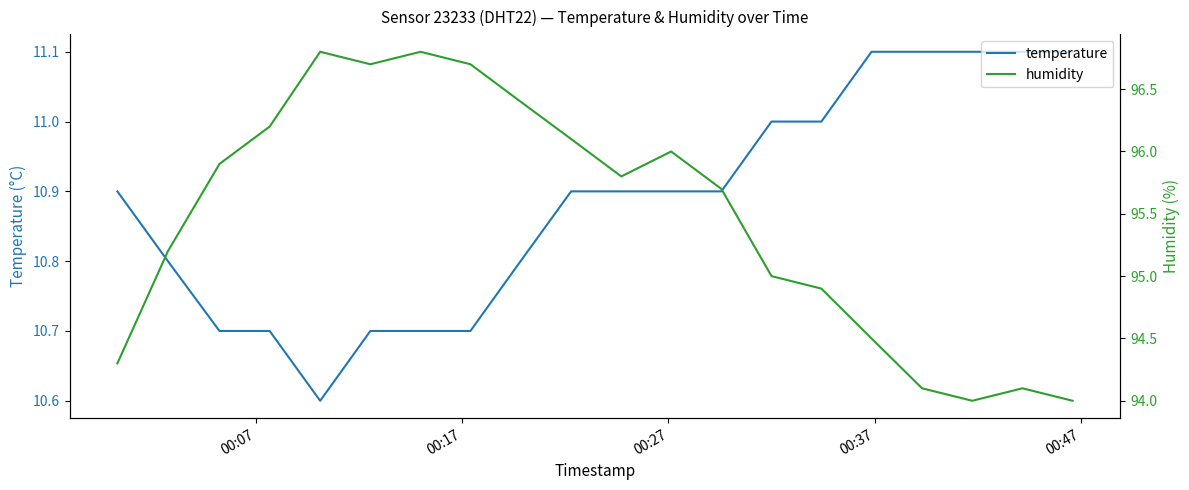

What is the lowest value of the temperature series?

10.6